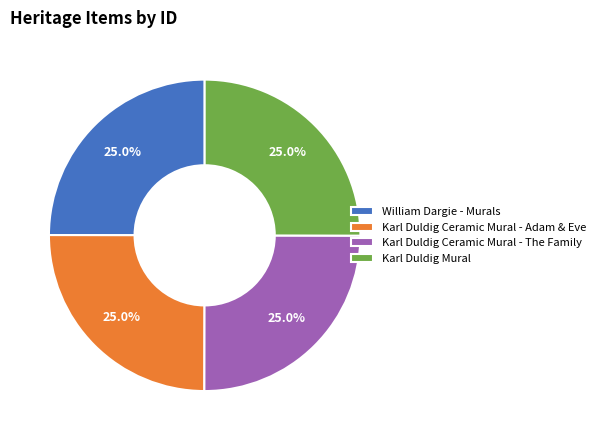

To the nearest percent, what portion does William Dargie - Murals represent?

25%